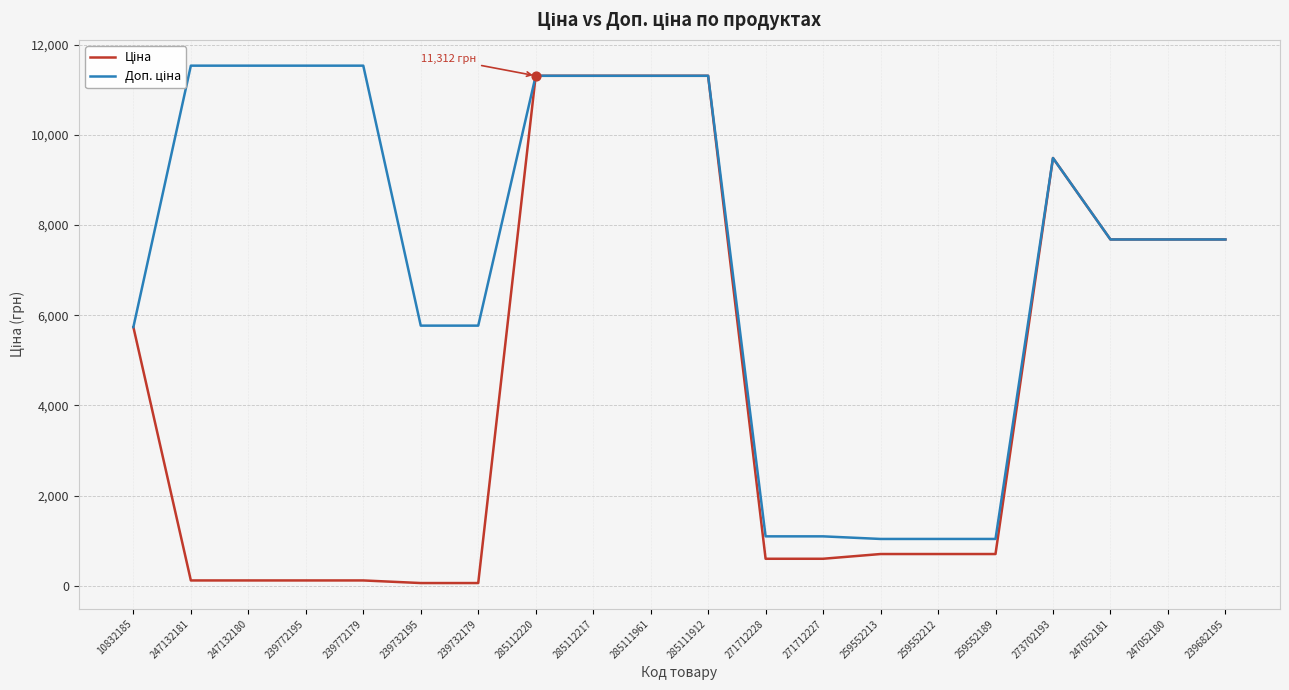

What are all the series names shown in the legend?

Ціна, Доп. ціна